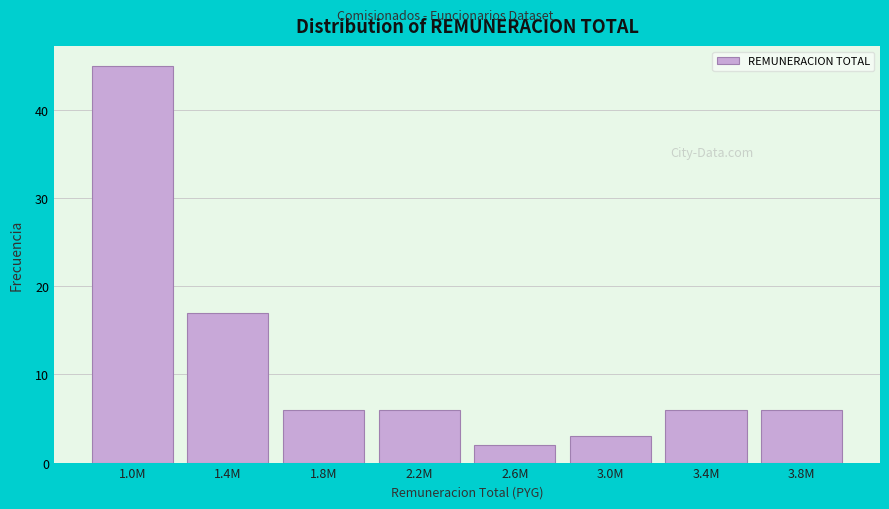

Reading right to left, transcribe all the data shown in this chart.

6	6	3	2	6	6	17	45